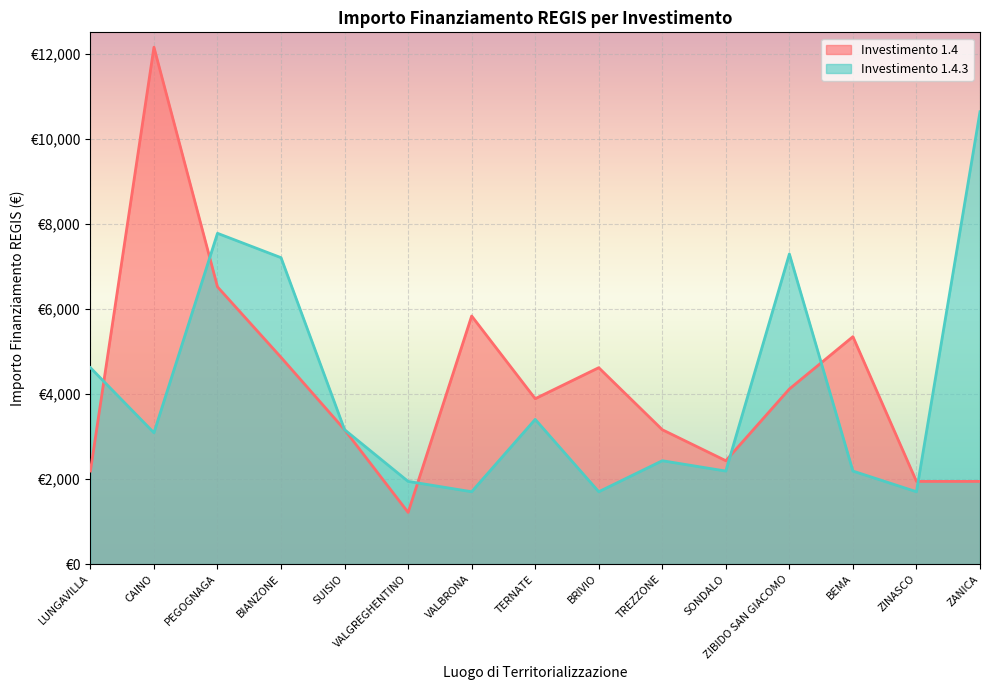

What is the lowest value of the 1.4.3 series?

1701